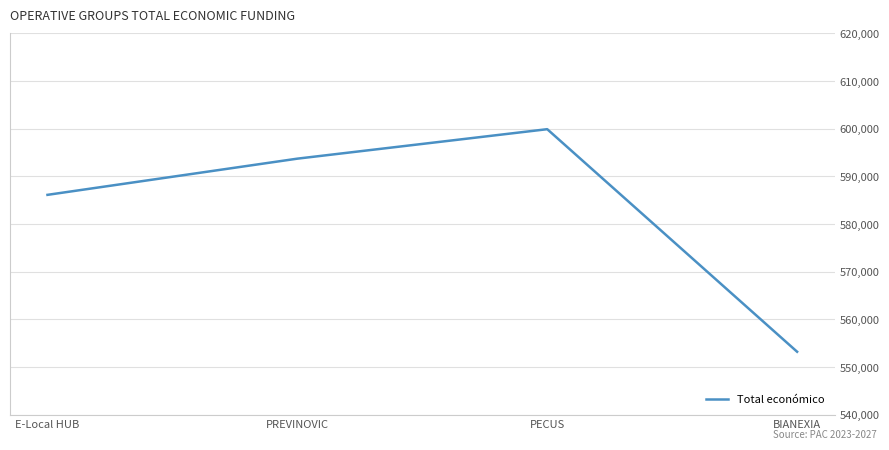

True or false: the data shows 281648 at PREVINOVIC.

False